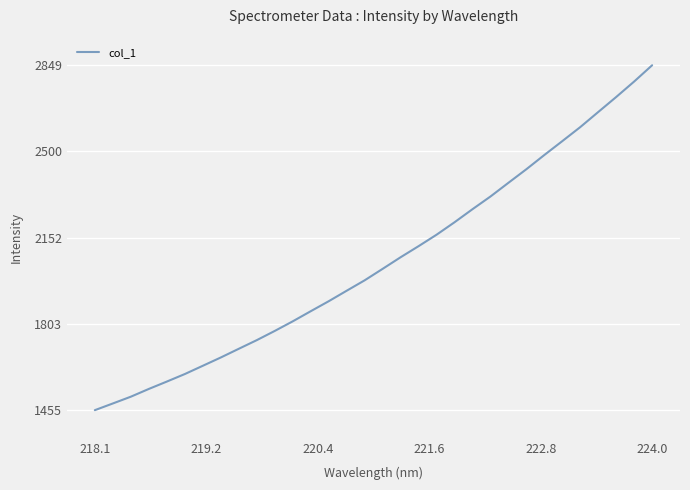

What is the difference between the maximum and minimum values?

1393.7